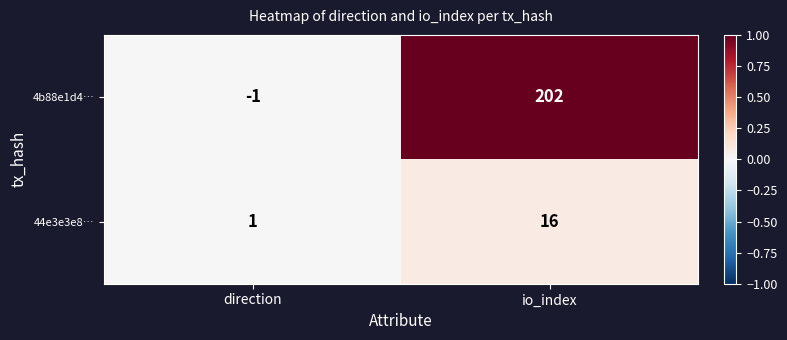

True or false: 4b88e1d4… has a value of -2 at direction.

False